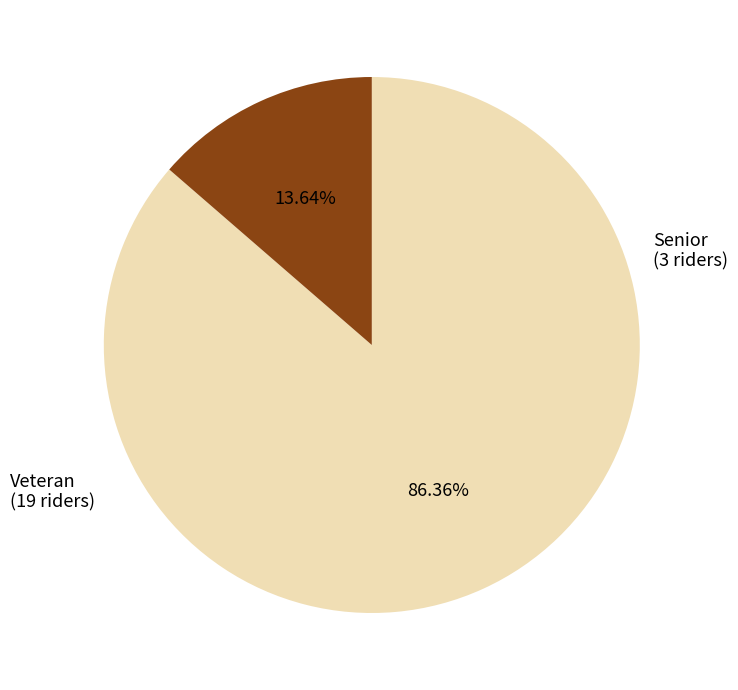

Approximately how many times larger is the value at Veteran compared to Senior?

6.3